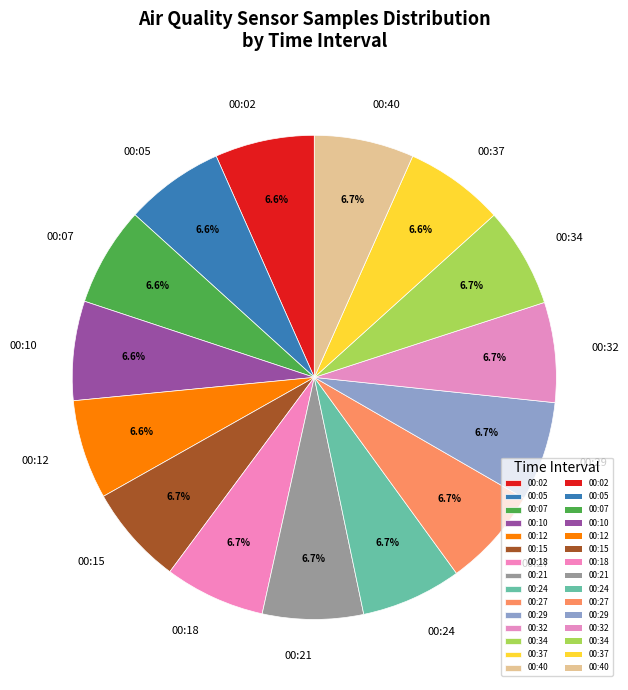

What is the ratio of the value at 00:07 to the value at 00:27?

1.0